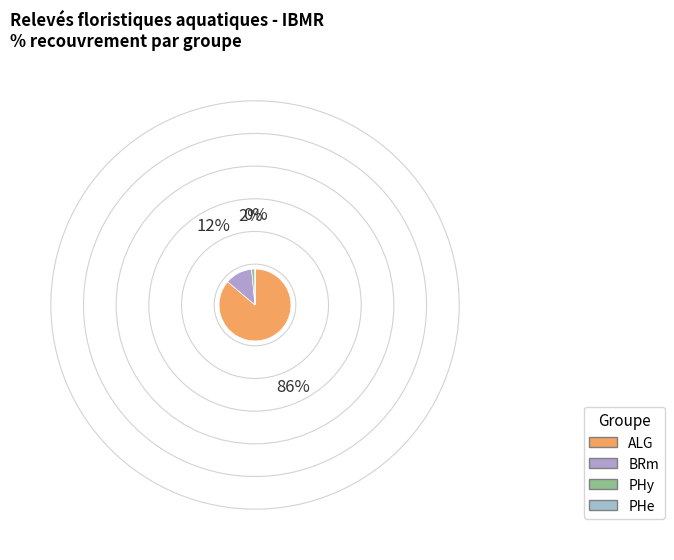

Which category accounts for the majority?

ALG